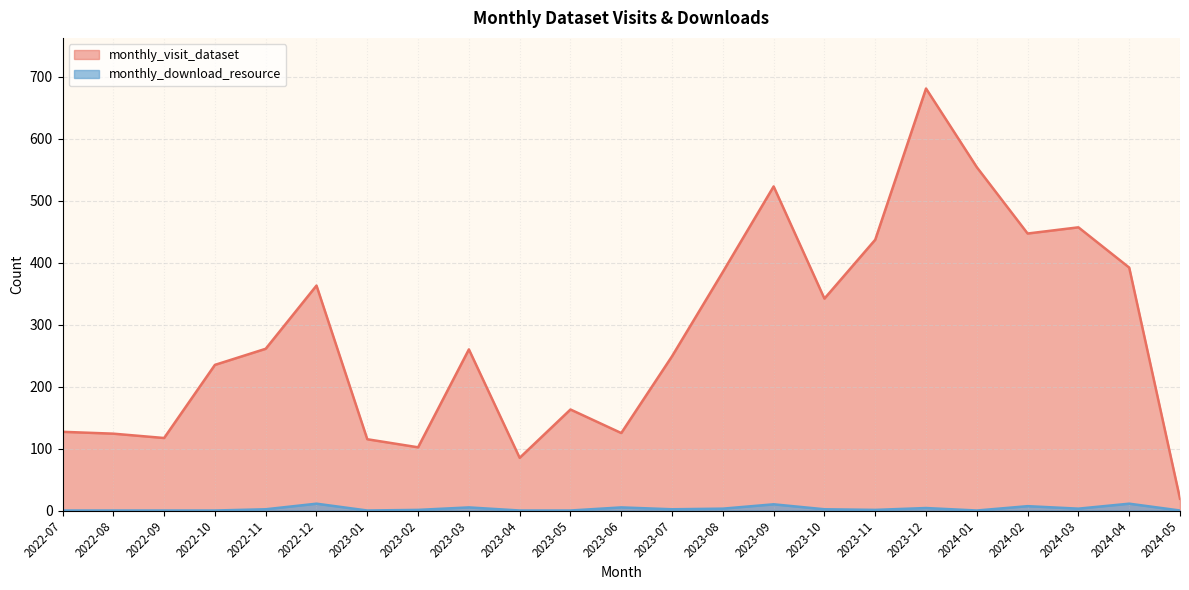

What are all the series names shown in the legend?

monthly_visit_dataset, monthly_download_resource